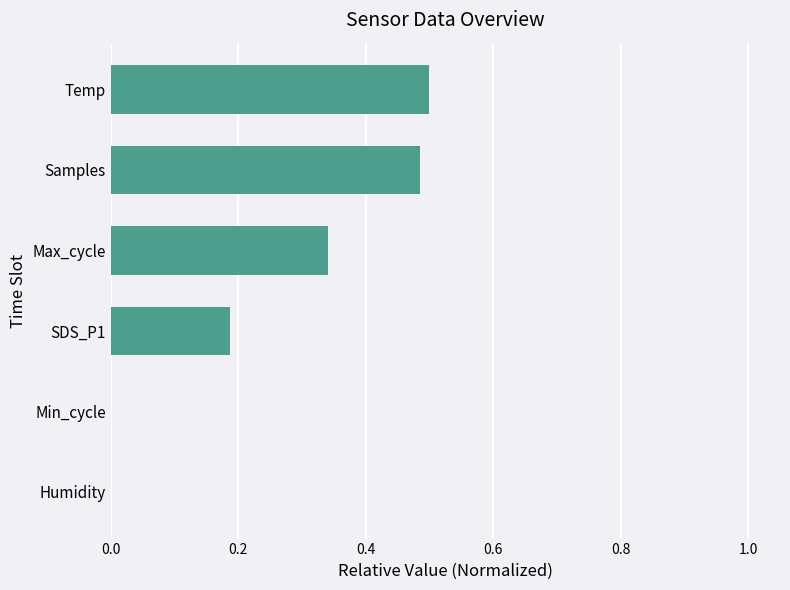

Count the values in the range 0 to 1.

6